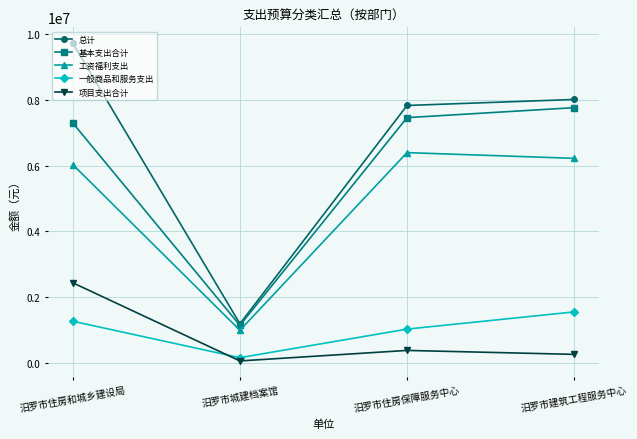

What is the approximate value of 基本支出合计 at 汨罗市建筑工程服务中心?

7760813.1